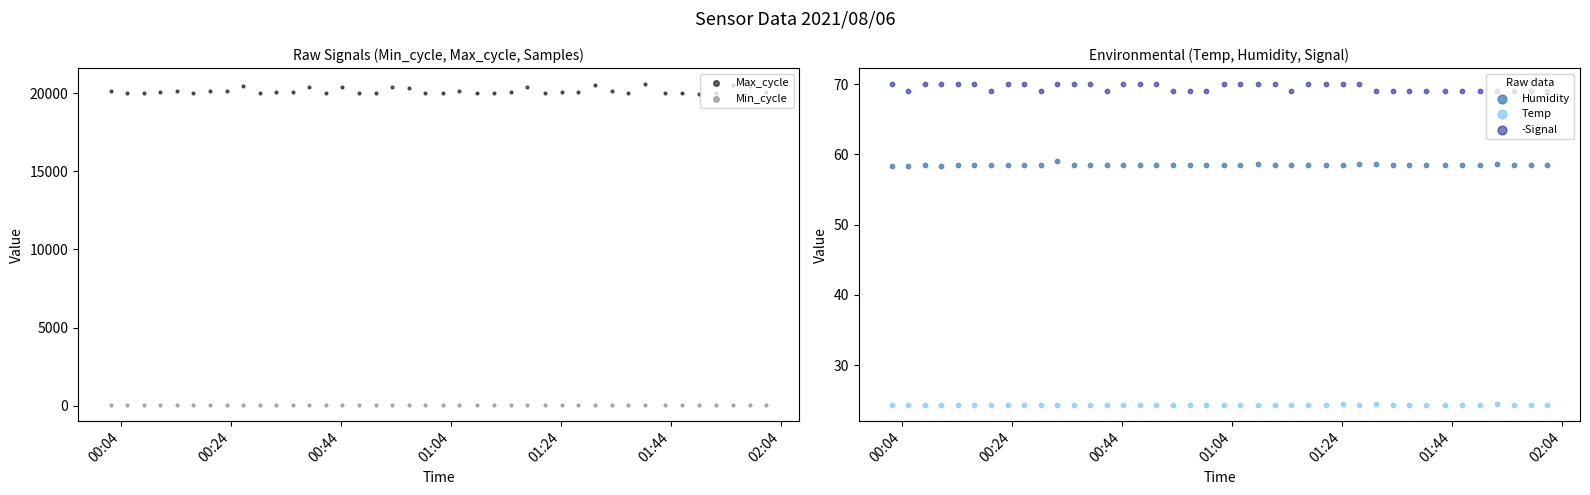

What are all the series names shown in the legend?

Max_cycle, Min_cycle, Humidity, Temp, -Signal